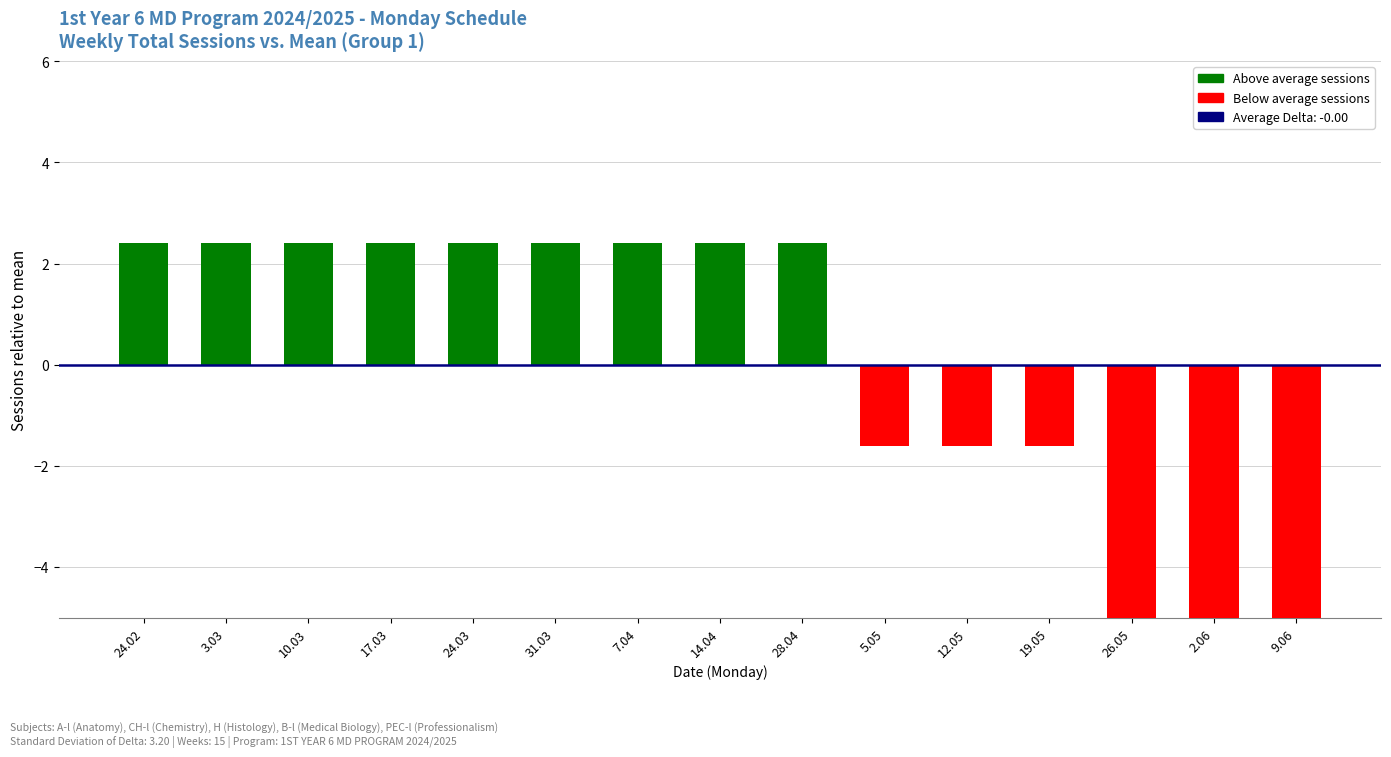

How many values are above zero?

9